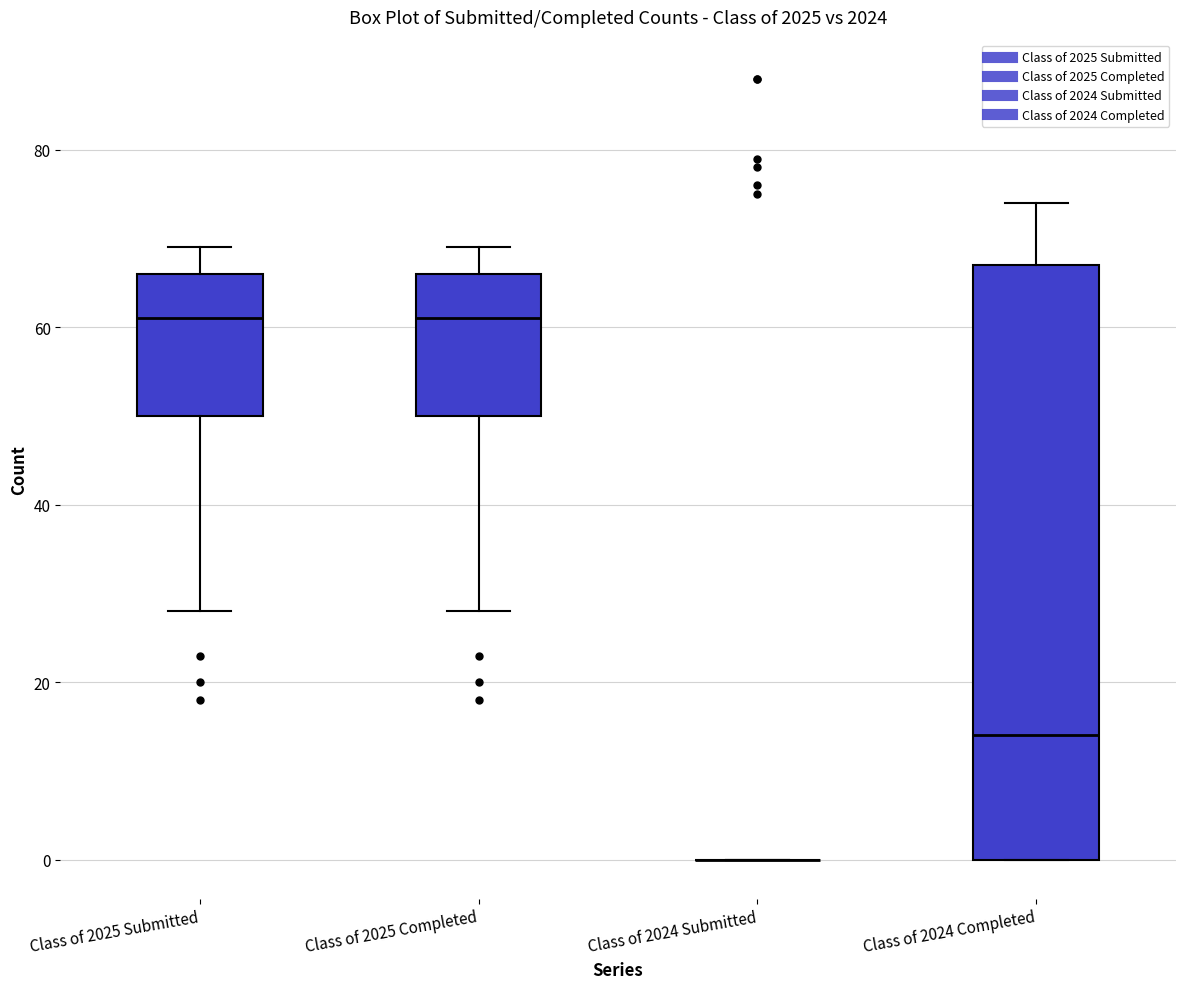

Reading left to right, read every box against the y-axis: the position of its median line, the range the box covers, and the ends of its whiskers. The values are not printed on the chart, so give them approximately, as read against the axis.

Class of 2025 Submitted: median 62, box 50 to 66, whiskers 28 to 70
Class of 2025 Completed: median 62, box 50 to 66, whiskers 28 to 70
Class of 2024 Submitted: box collapsed to a line at 0, whiskers 0 to 0
Class of 2024 Completed: median 14, box 0 to 68, whiskers 0 to 74